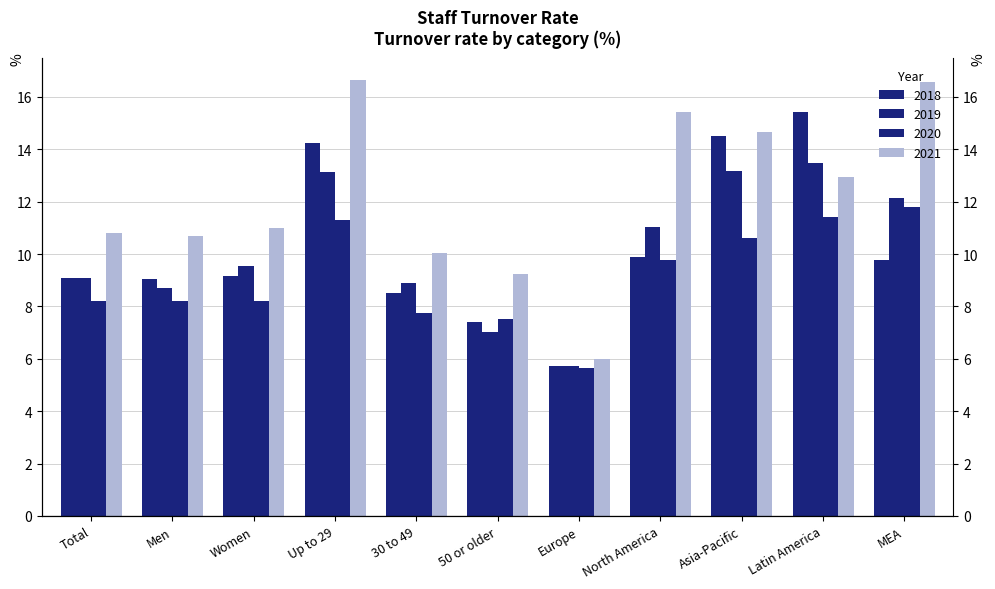

Does the chart contain any negative values?

No